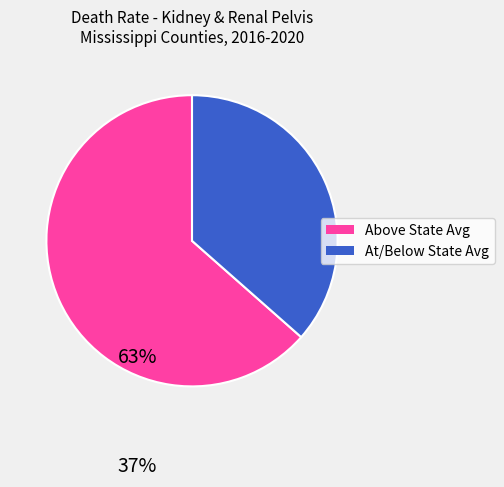

Does any single category account for the majority?

Yes